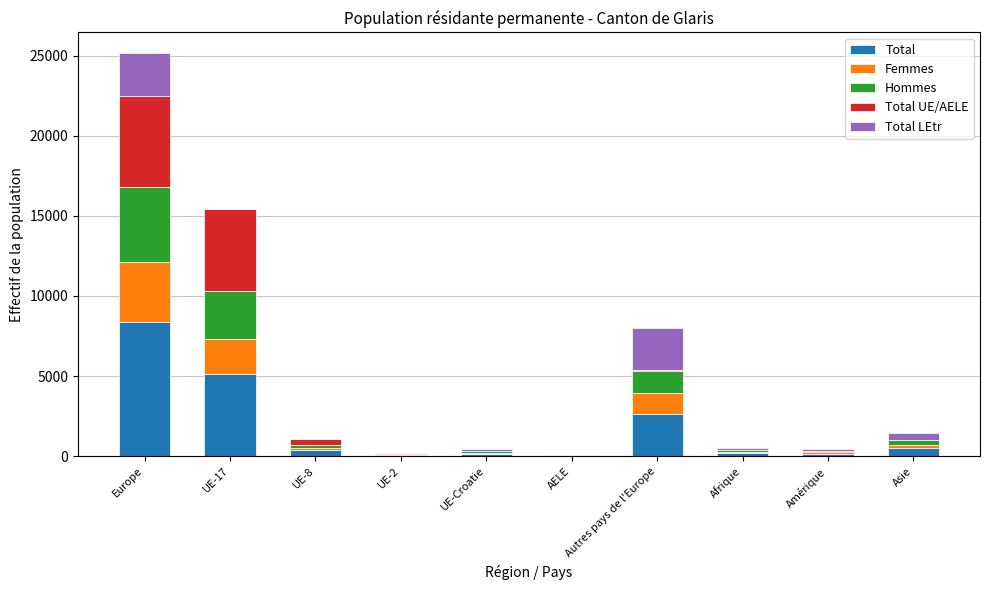

At which category is the sum across all series the highest?

Europe